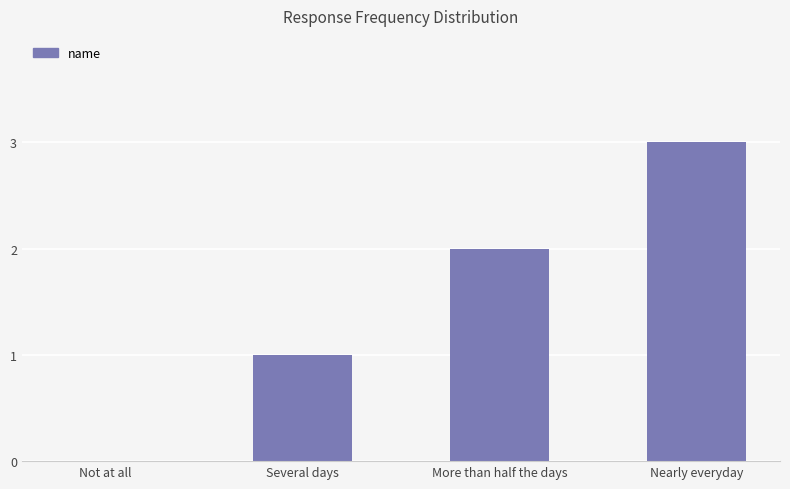

Count the values in the range 1 to 3.

3